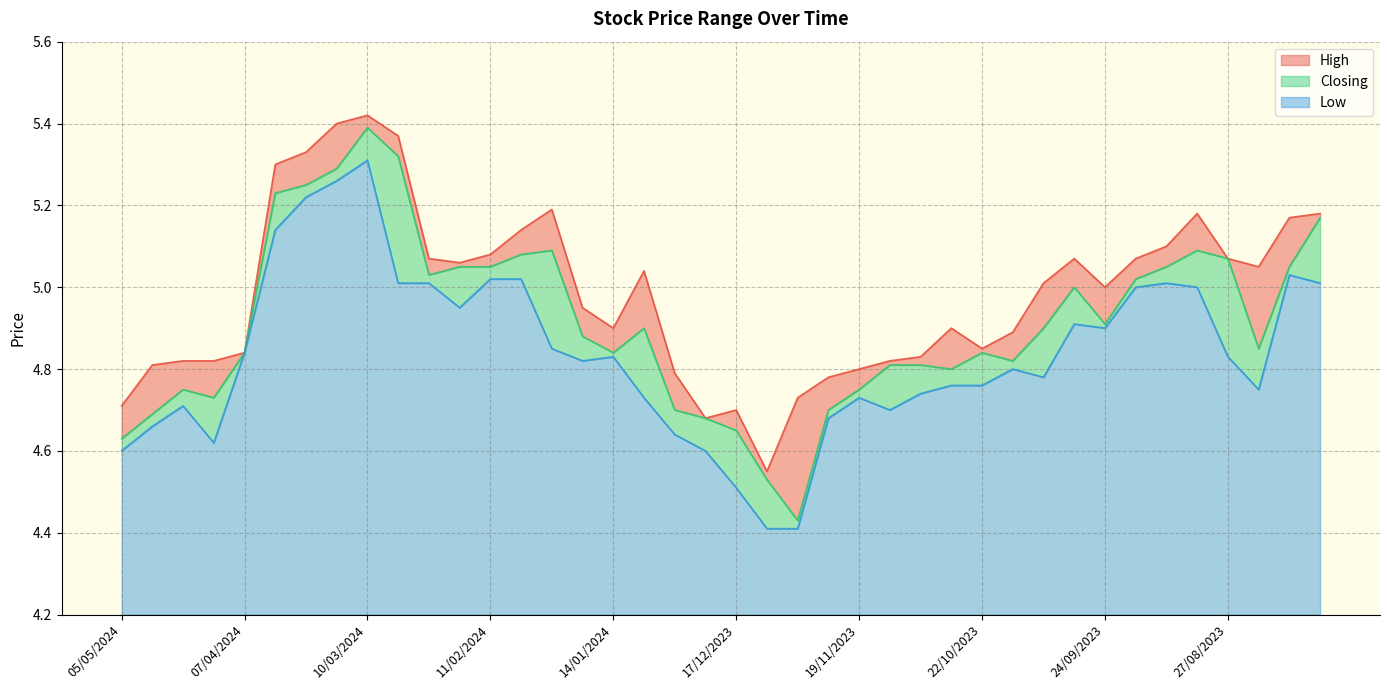

True or false: High has a value of 5.1 at 18/02/2024.

True